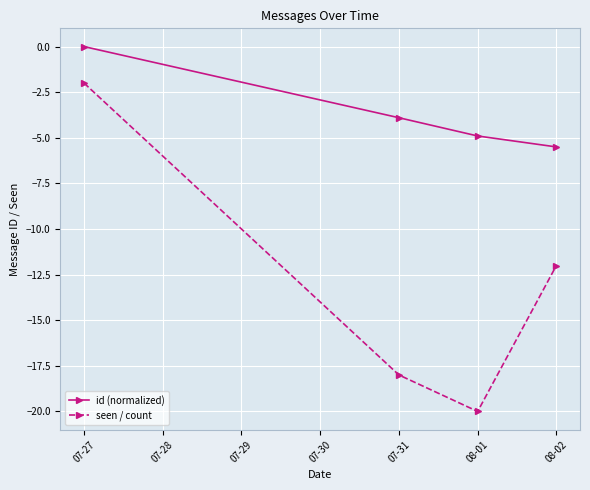

Which series has the largest total across all categories?

id (normalized)